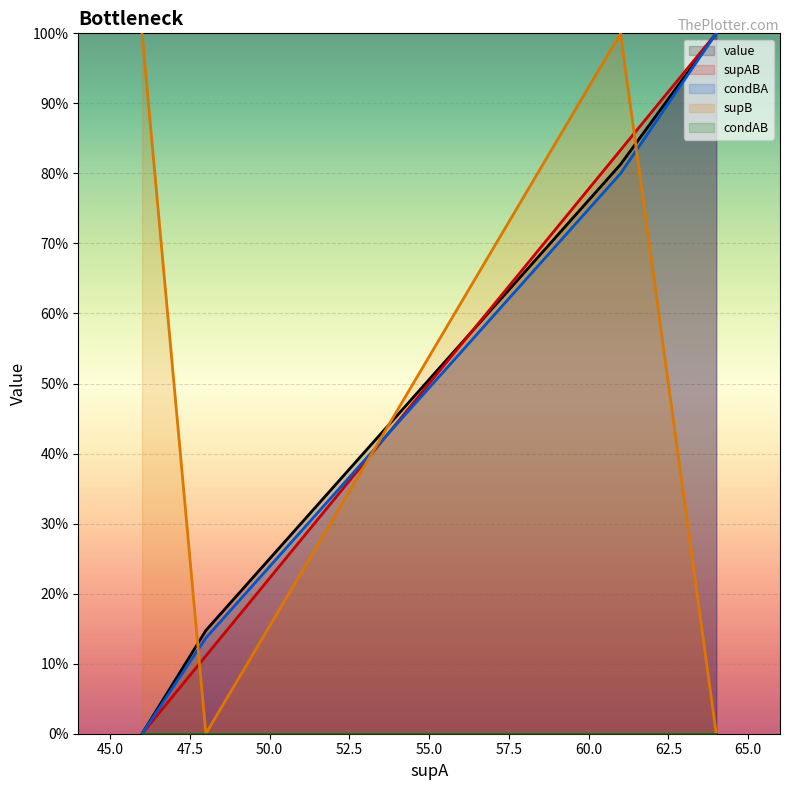

Does the chart display data point markers on the line(s)?

No